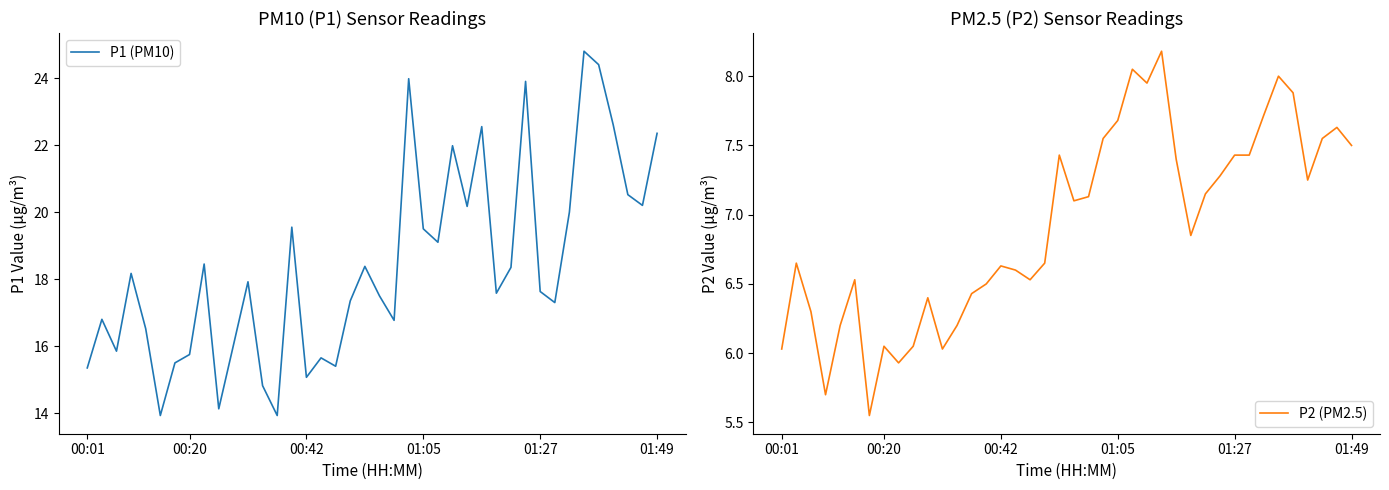

At 01:49, list the series in order from smallest to largest.

P2 (PM2.5), P1 (PM10)